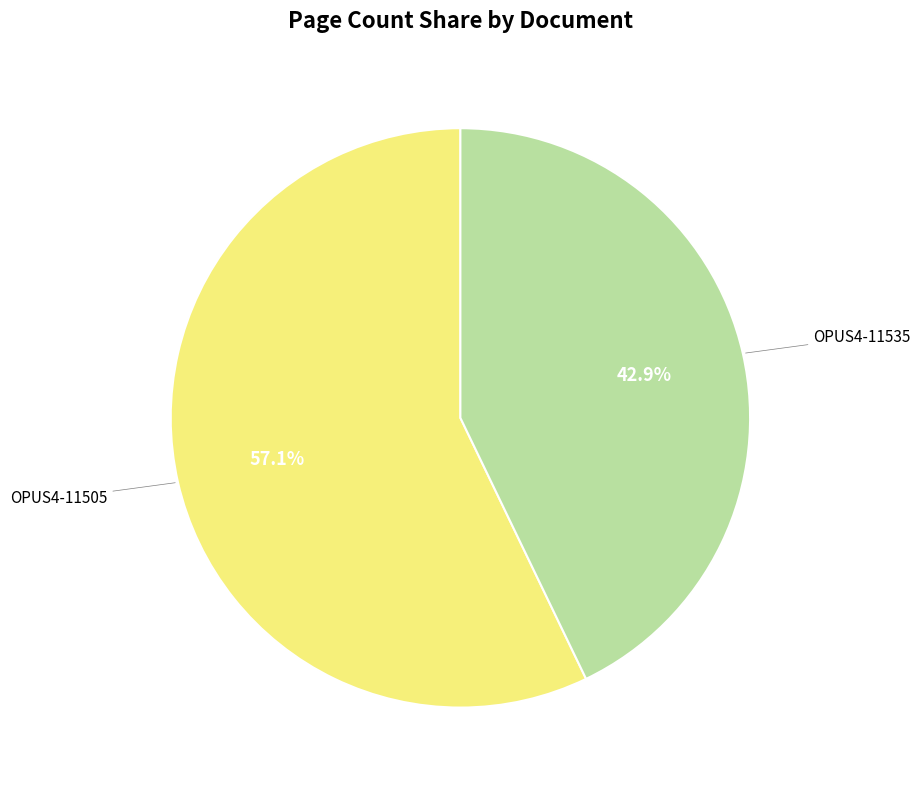

True or false: OPUS4-11505 accounts for 49% of the total.

False